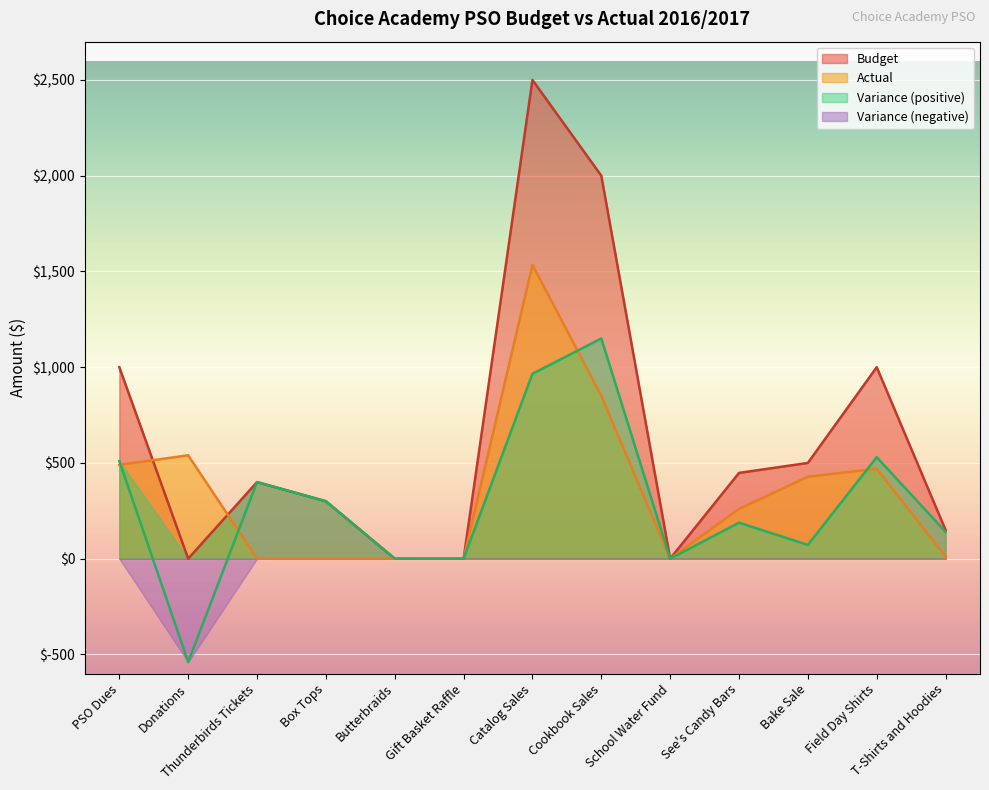

Where is the first local maximum for Actual?

Donations